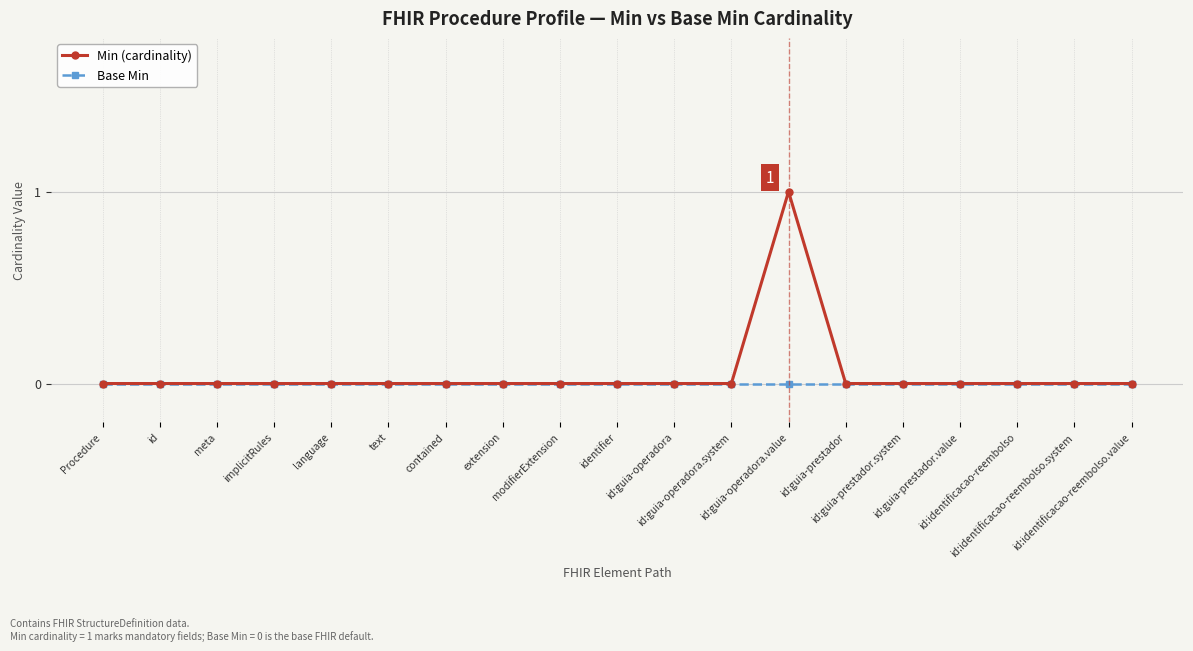

What is the label of the 11th point from the left?

id:guia-operadora